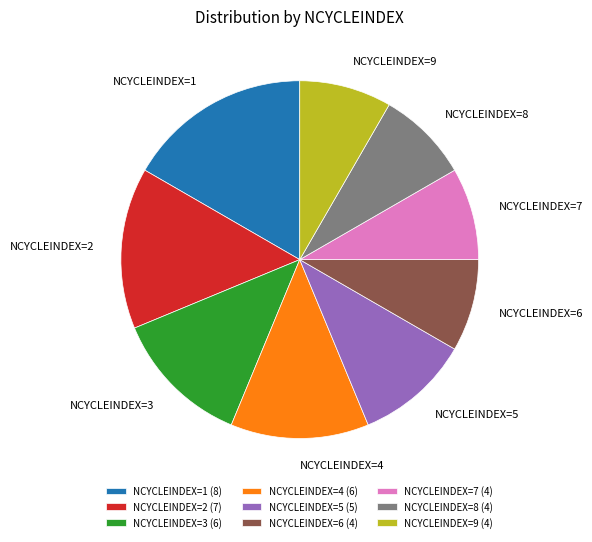

What is the ratio of the value at NCYCLEINDEX=7 to the value at NCYCLEINDEX=3?

0.7